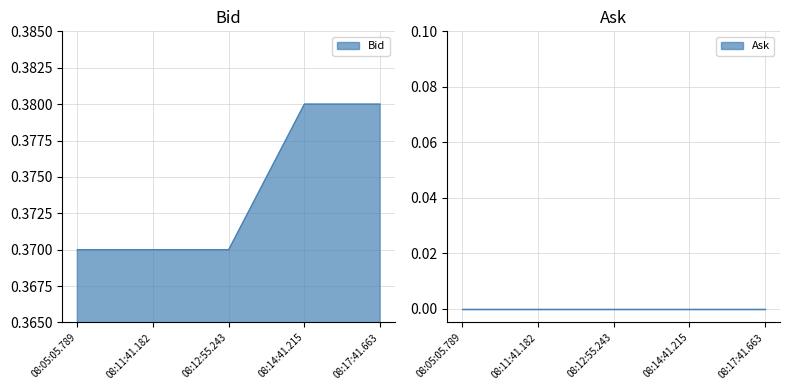

What is the greatest value displayed?

0.4